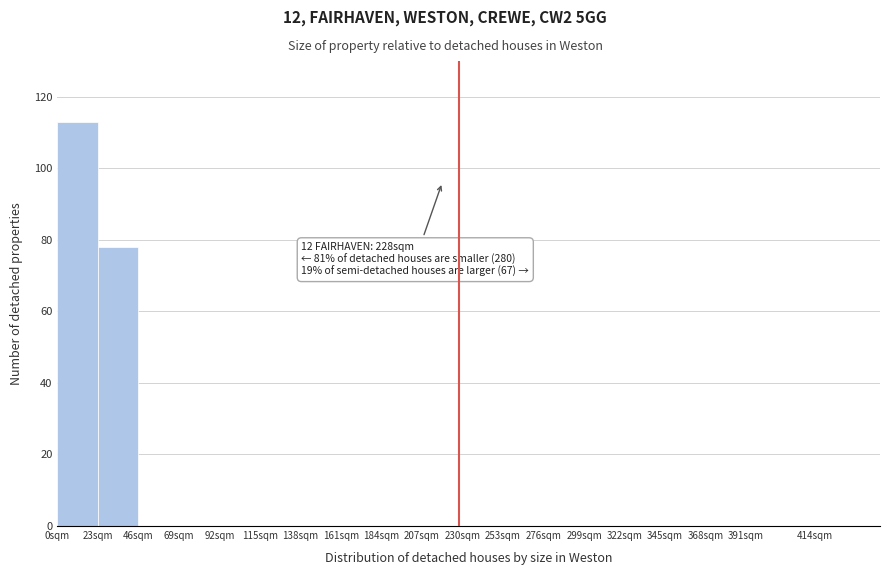

At which category does the chart reach its peak across all series?

0sqm